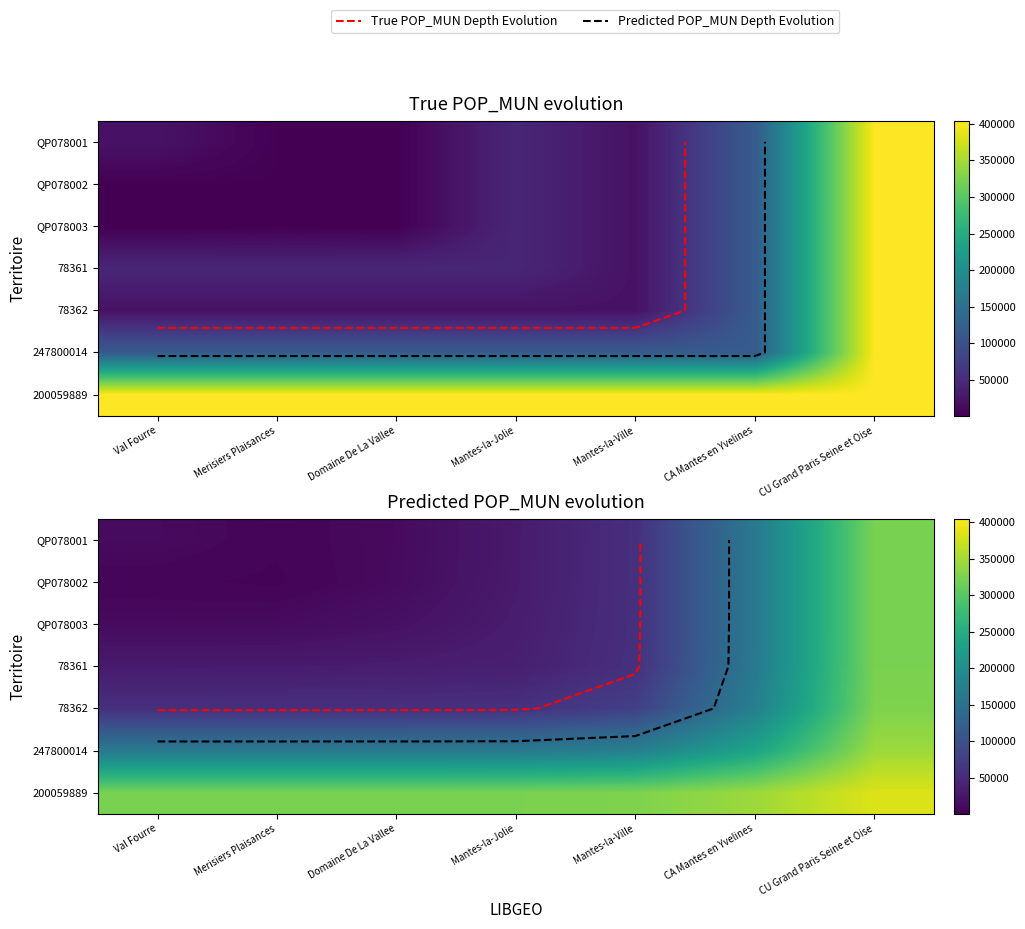

What is the highest value of the QP078001 series?

323716.3